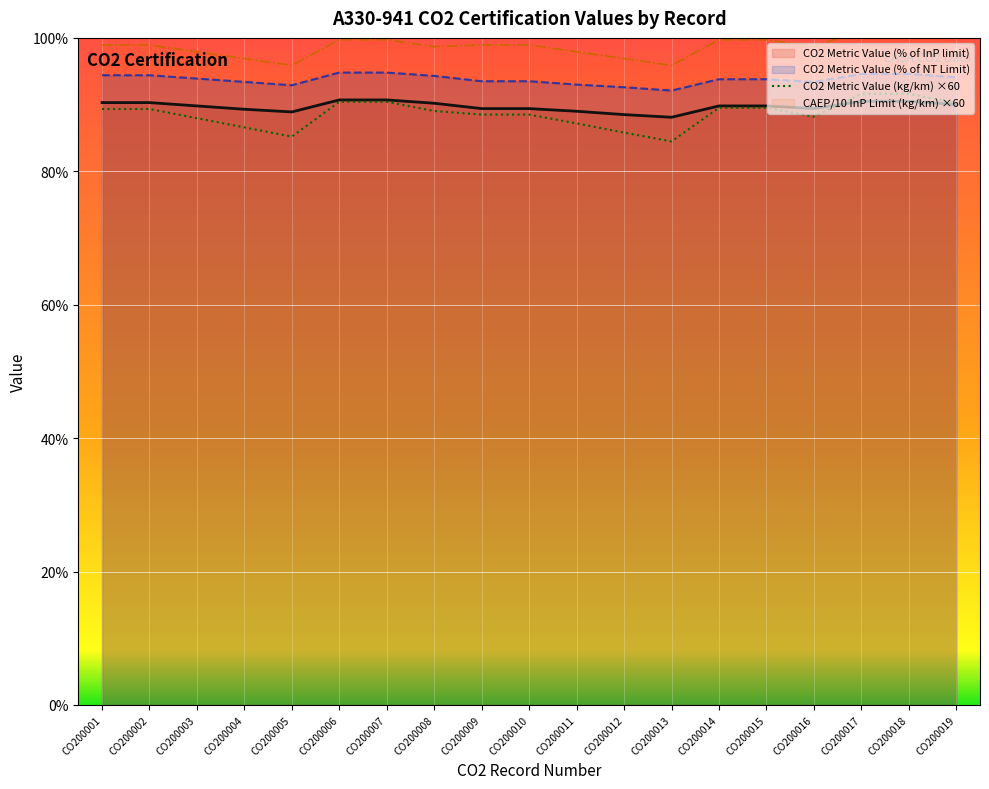

Which has a higher value, CO200007 or CO200006?

CO200007